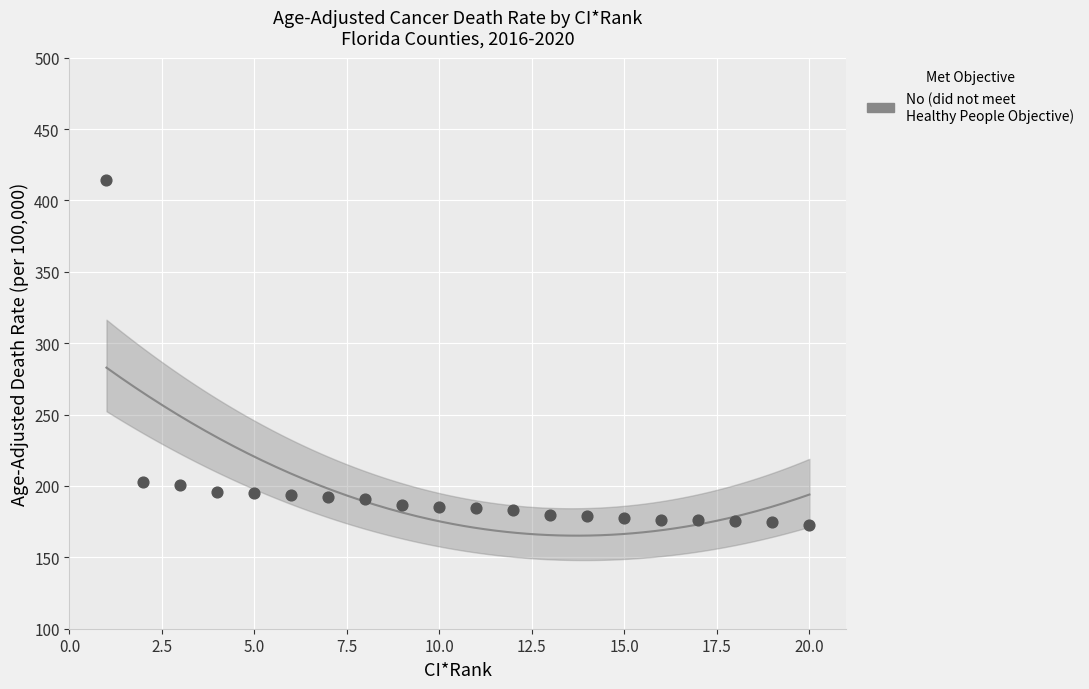

What is the range of Y values (max minus min)?

241.5